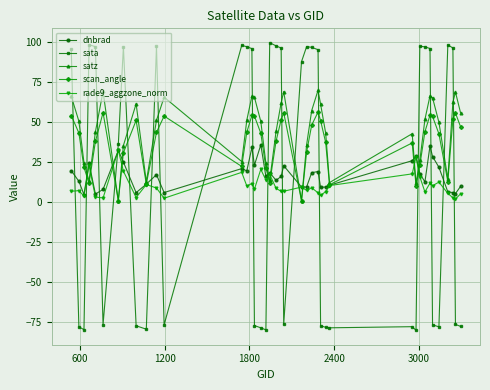

Which series has the largest total across all categories?

satz